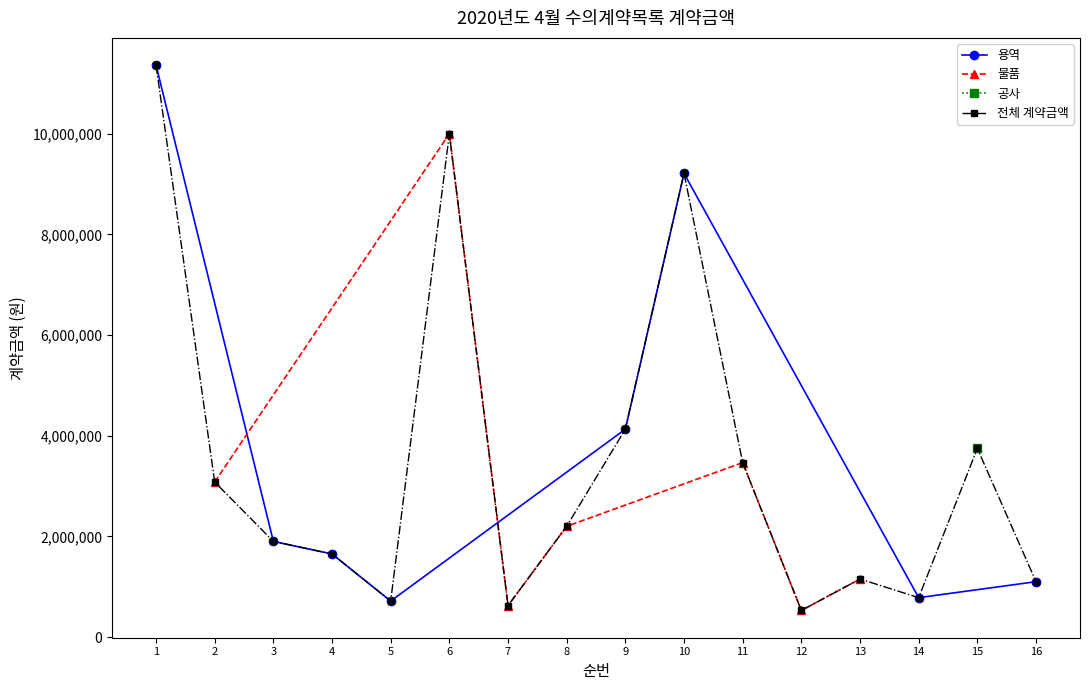

What is the sum of all values?

55650700